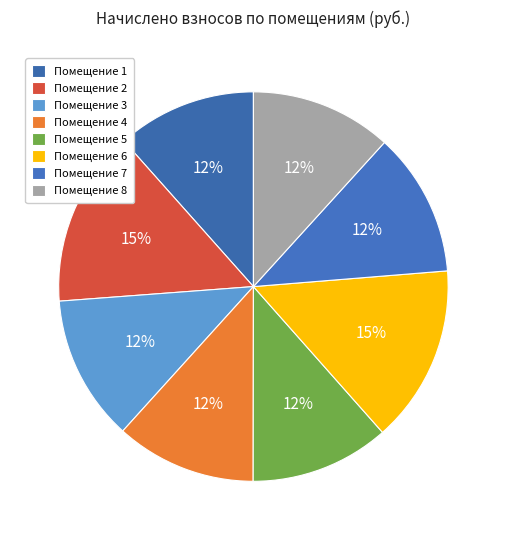

How many slices are in this pie chart?

8